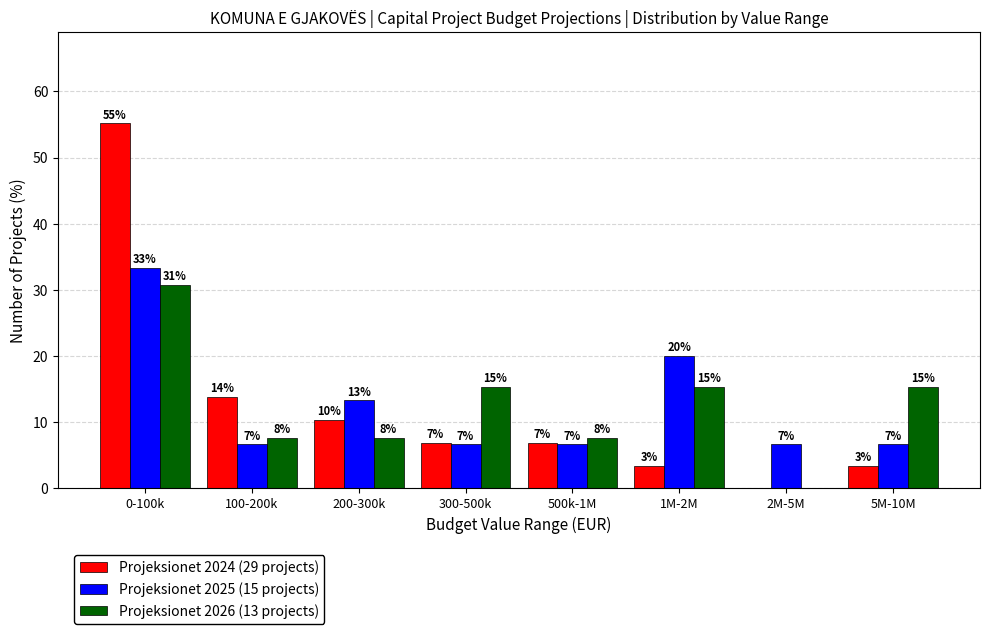

What are all the series names shown in the legend?

Projeksionet 2024 (29 projects), Projeksionet 2025 (15 projects), Projeksionet 2026 (13 projects)